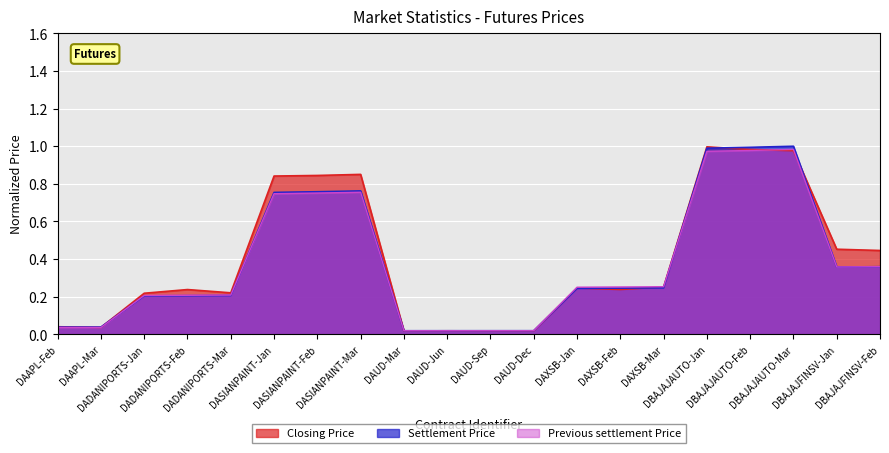

What is the maximum value for Closing Price?

1.0